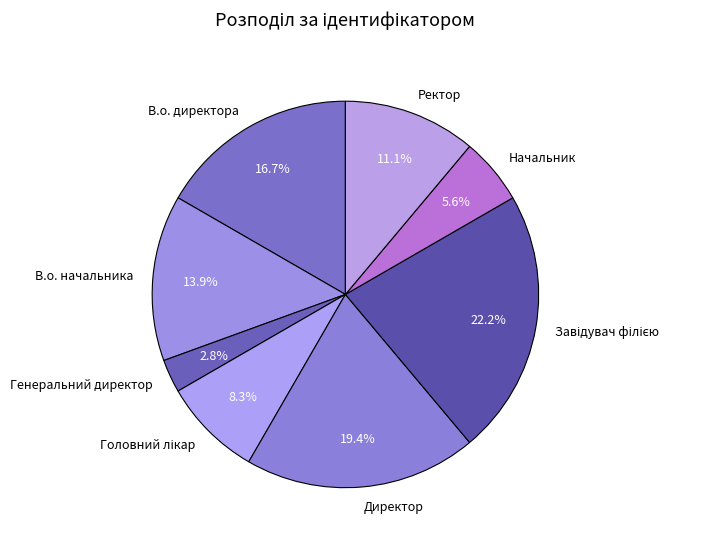

Does Генеральний директор represent more than half of the total?

No